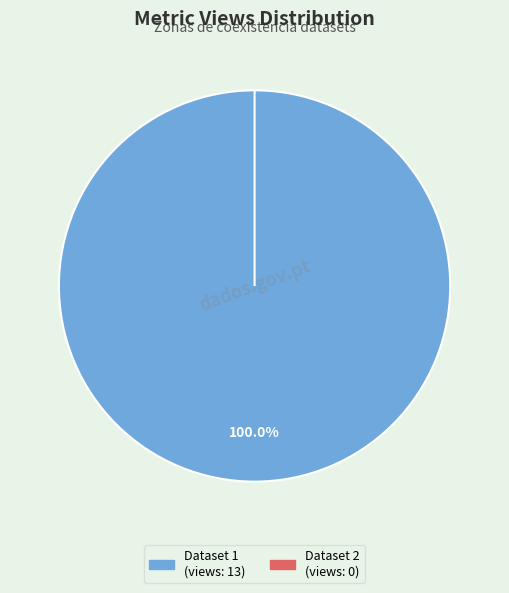

Which slice is the largest?

618dbc99078190069bc063b0